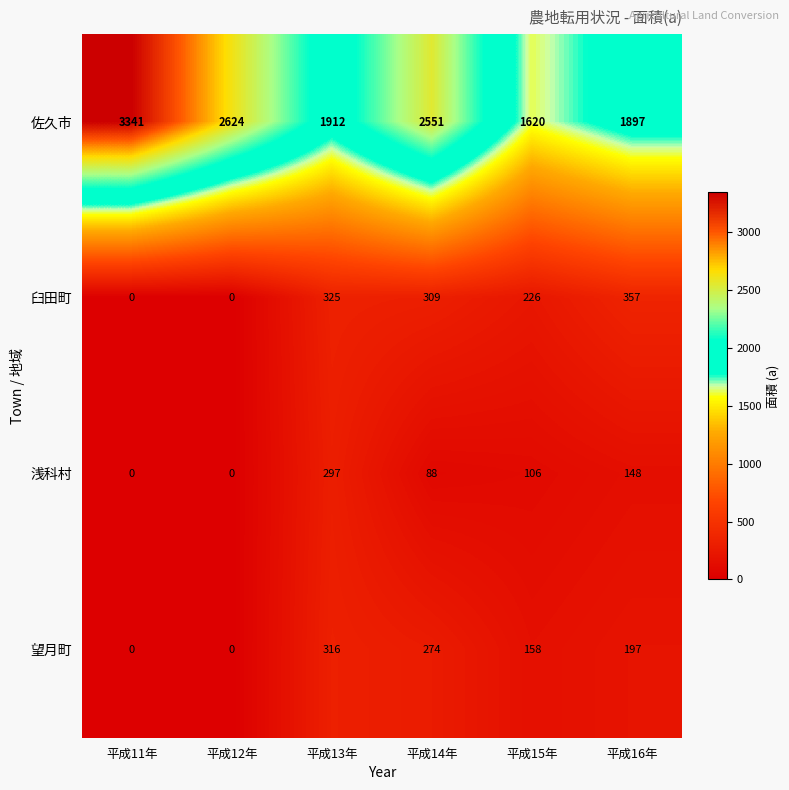

What is the greatest value displayed?

3341